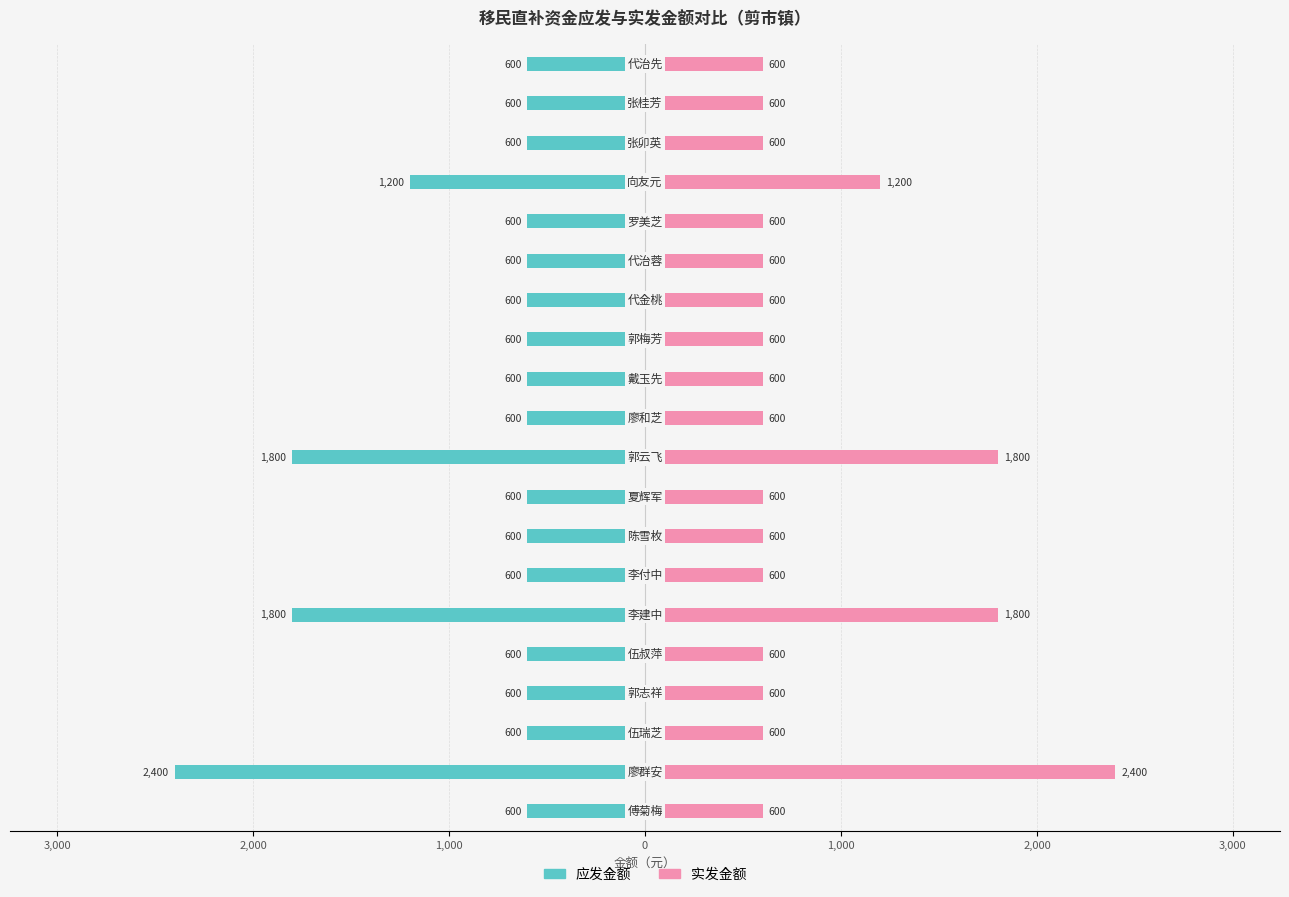

True or false: 应发金额 has a value of -971 at 4,000.

False